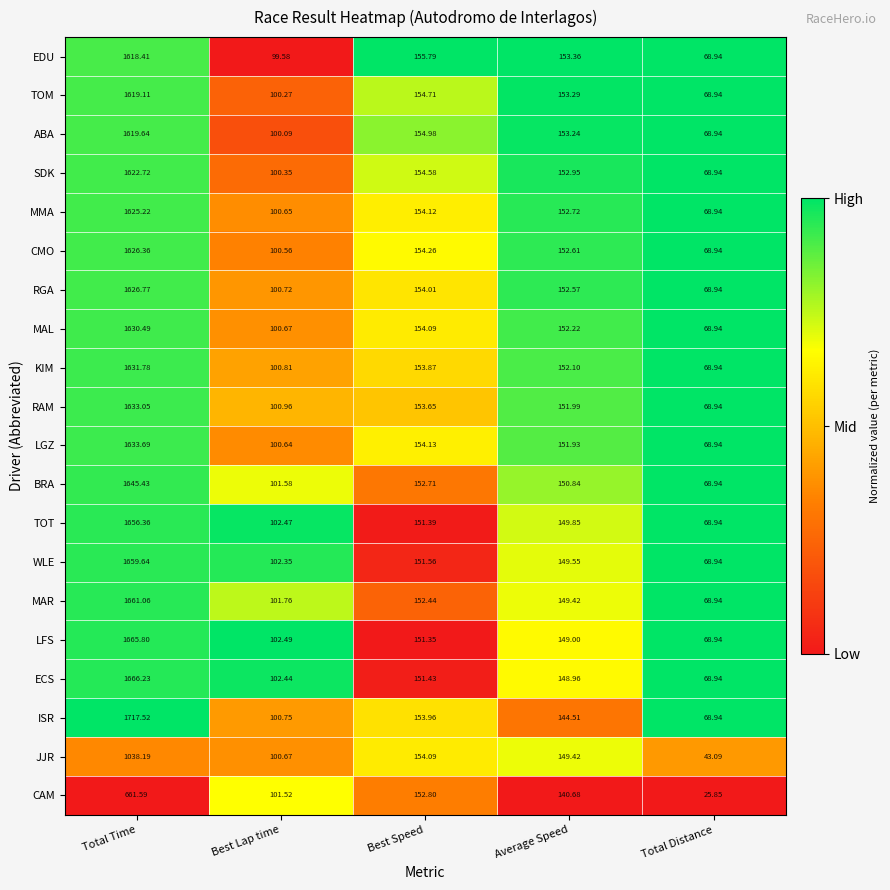

At which label does RAM reach its peak?

Total Time